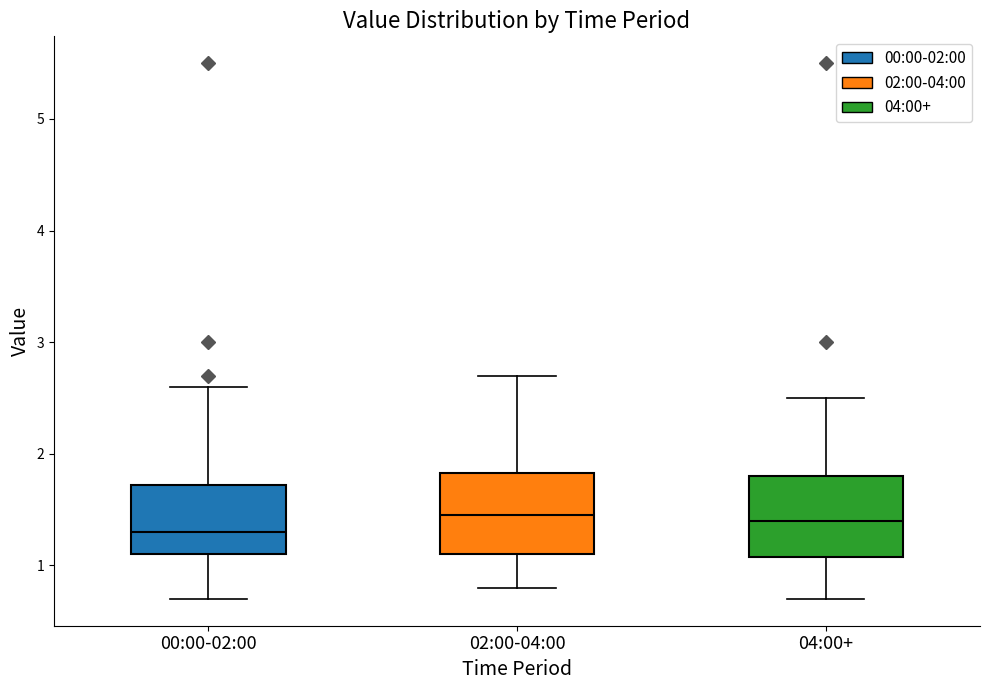

Reading left to right, transcribe this box plot: for each box, give where its median line is, the range the box spans, and where its two whiskers end, as read against the y-axis. The values are not printed on the chart, so give them approximately, as read against the axis.

00:00-02:00: median 1.3, box 1.1 to 1.7, whiskers 0.7 to 2.6
02:00-04:00: median 1.5, box 1.1 to 1.8, whiskers 0.8 to 2.7
04:00+: median 1.4, box 1.1 to 1.8, whiskers 0.7 to 2.5